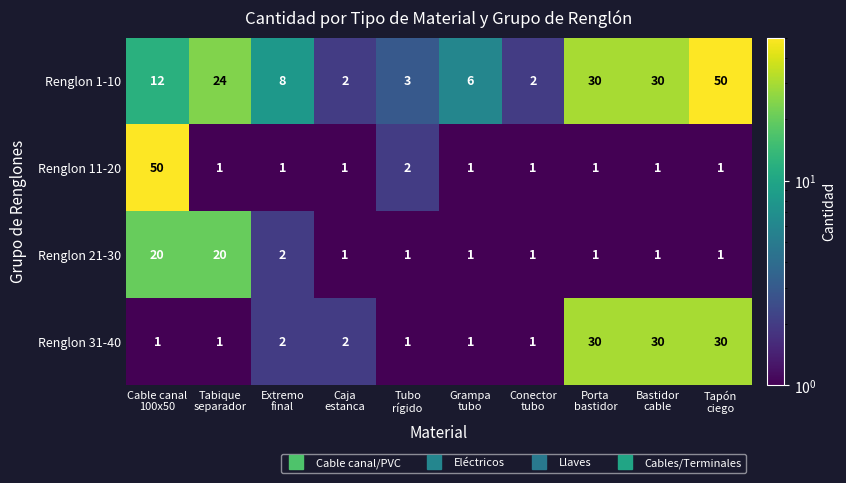

What is the maximum value shown in the chart?

50